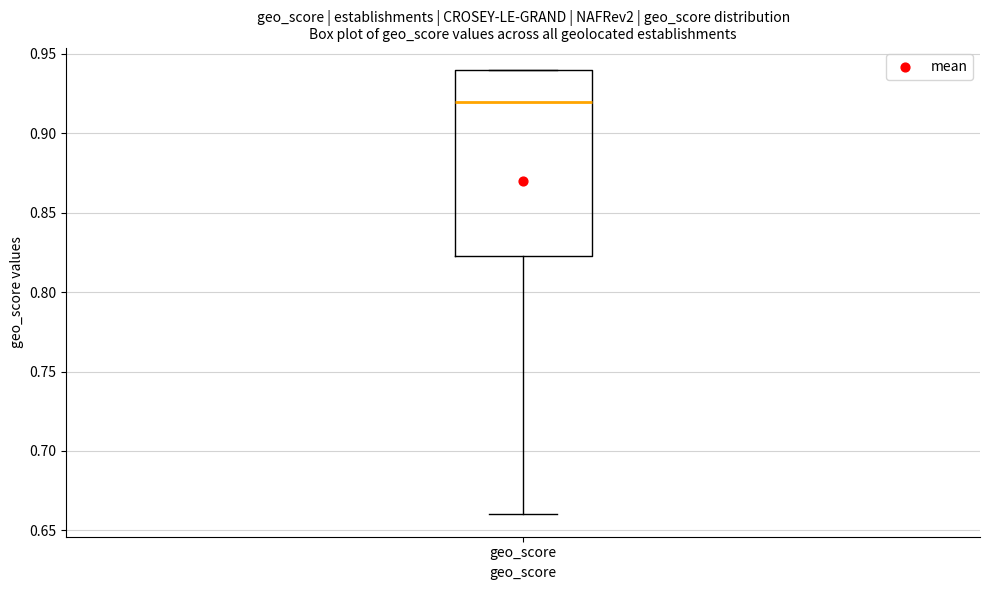

Where is the upper edge of the box for geo_score on the y-axis? The values are not printed on the chart, so give them approximately, as read against the axis.

0.940